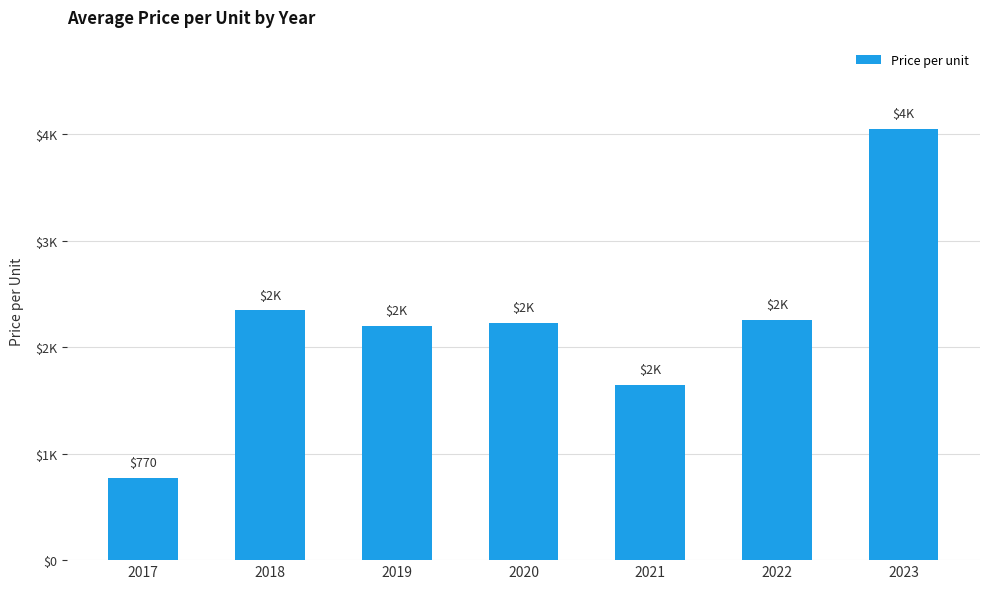

Rank the categories by value from highest to lowest.

2023, 2018, 2022, 2020, 2019, 2021, 2017